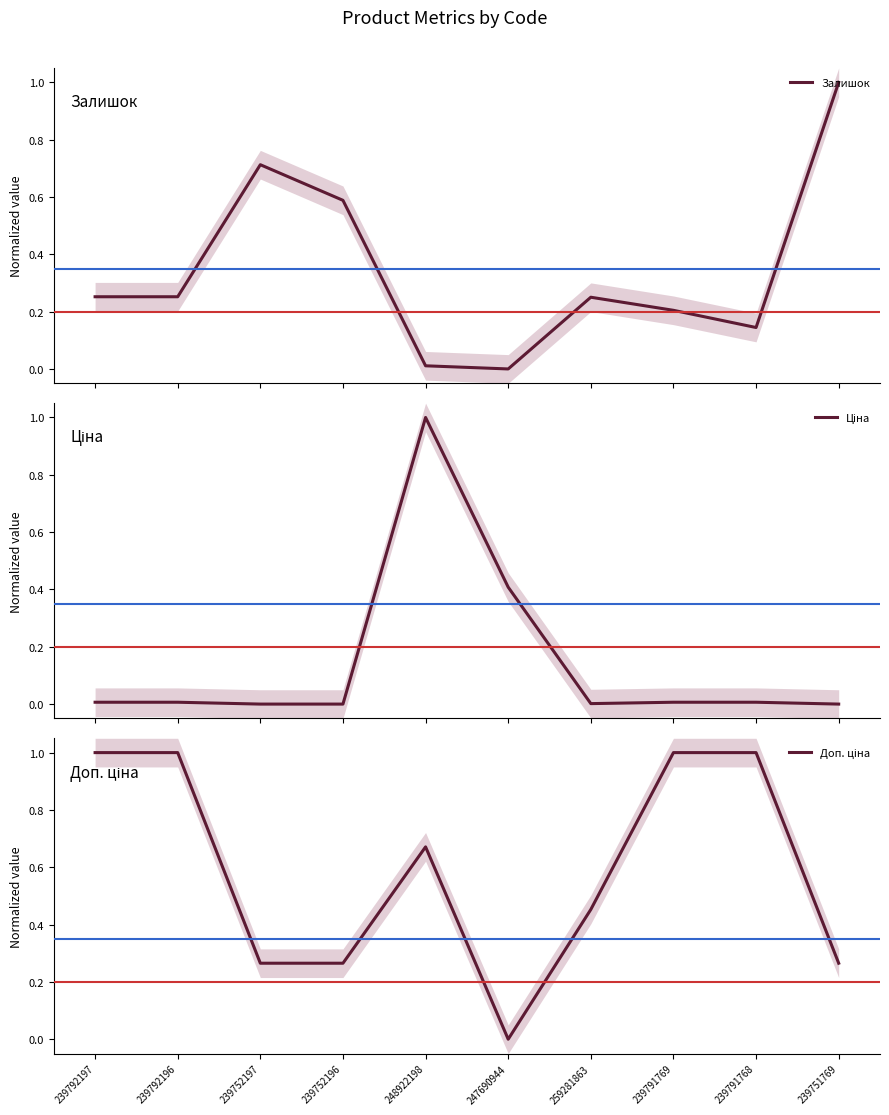

What is the sum of all Доп. ціна values?

5.9